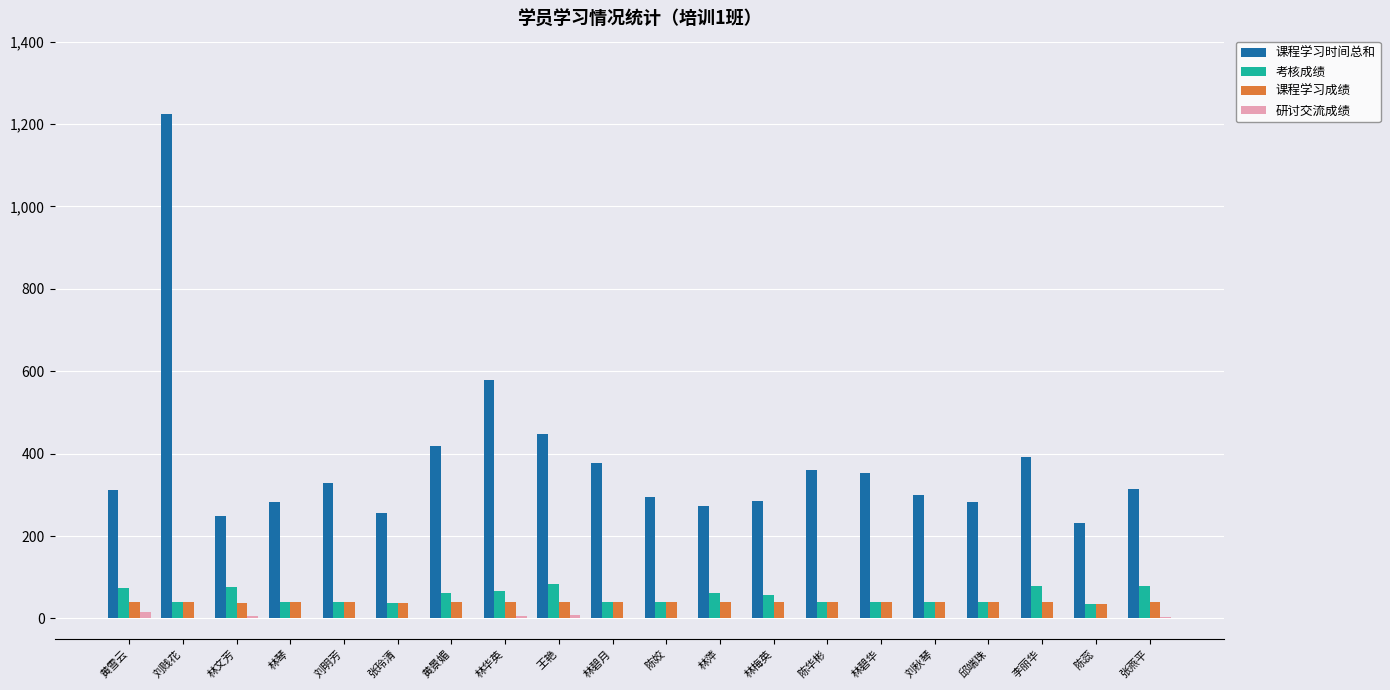

True or false: 考核成绩 has a value of 40.0 at 邱端珠.

True